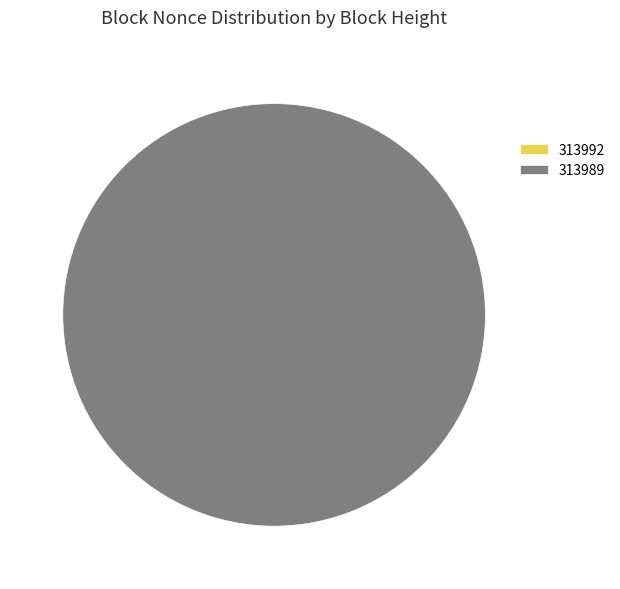

Which slice represents more than half of the pie?

313989